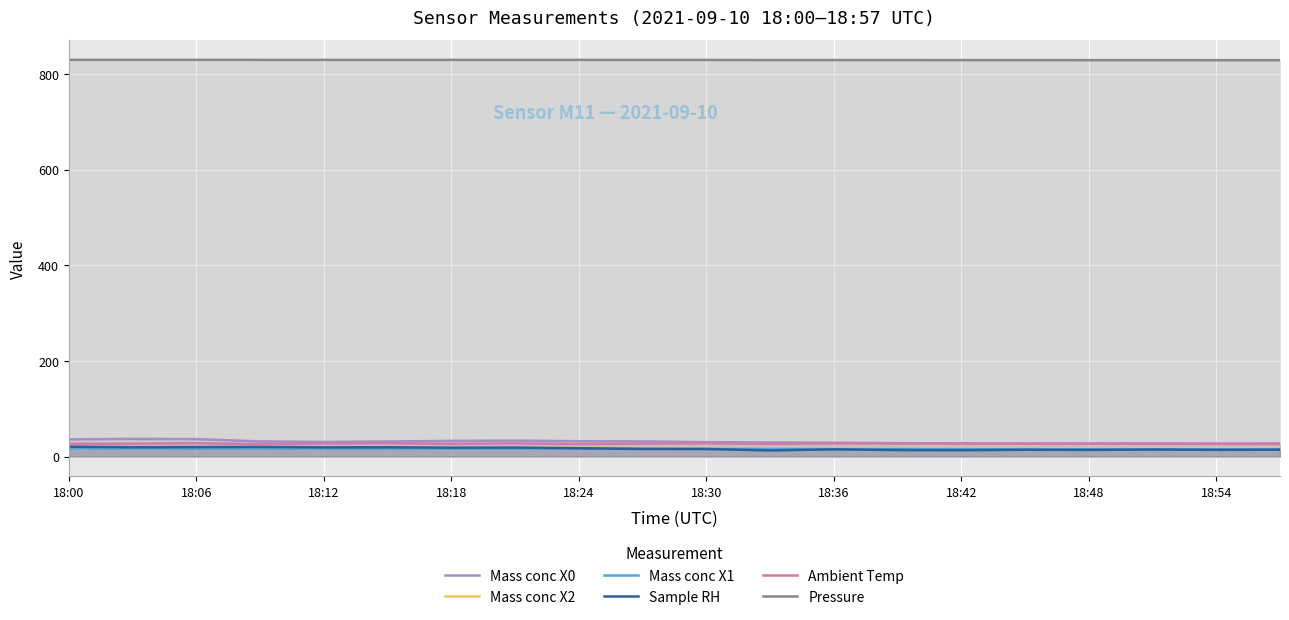

True or false: Pressure and Sample RH intersect in this chart.

False